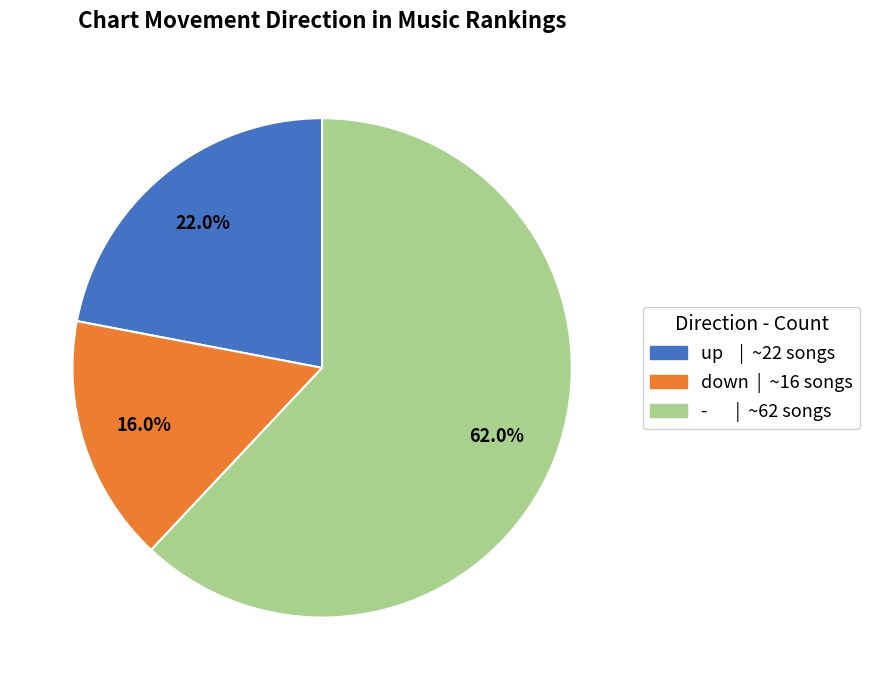

Rank the categories by value from highest to lowest.

-, up, down